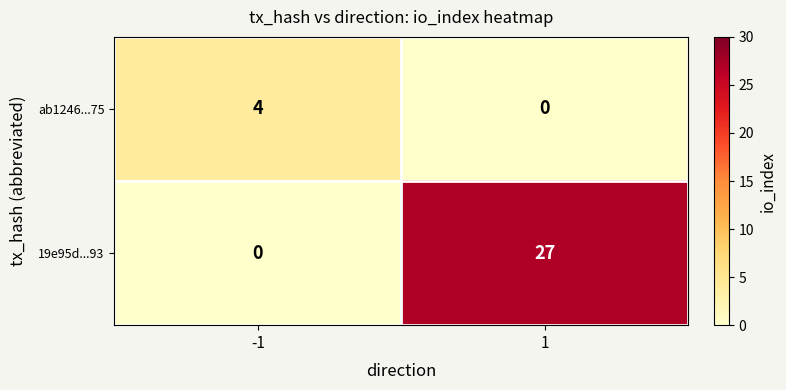

What is the maximum value shown in the chart?

27